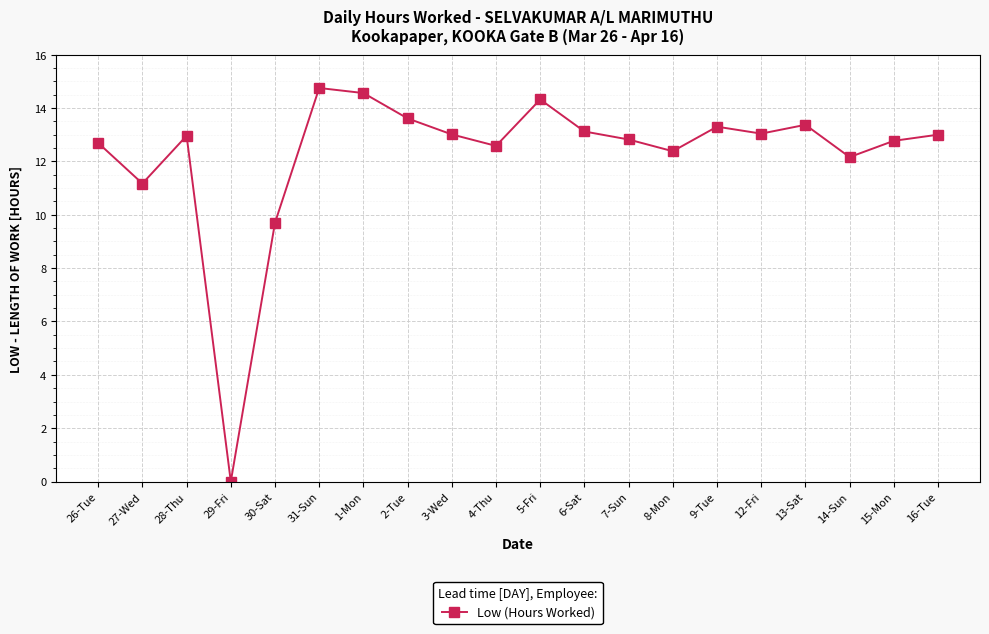

Reading left to right, extract all data points from this chart.

12.7	11.2	13.0	0.0	9.7	14.8	14.6	13.6	13.0	12.6	14.3	13.1	12.8	12.4	13.3	13.0	13.4	12.2	12.8	13.0